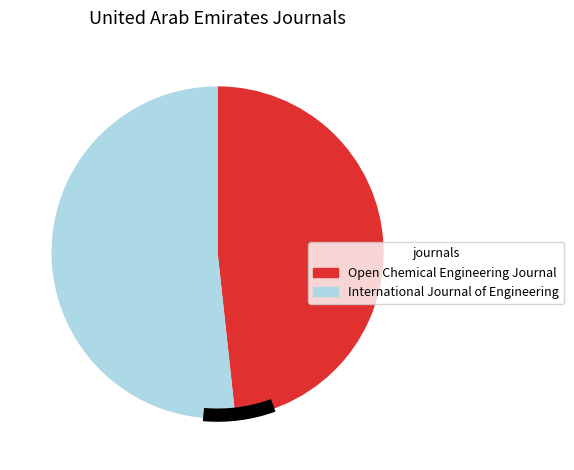

What is the majority slice?

International Journal of Engineering